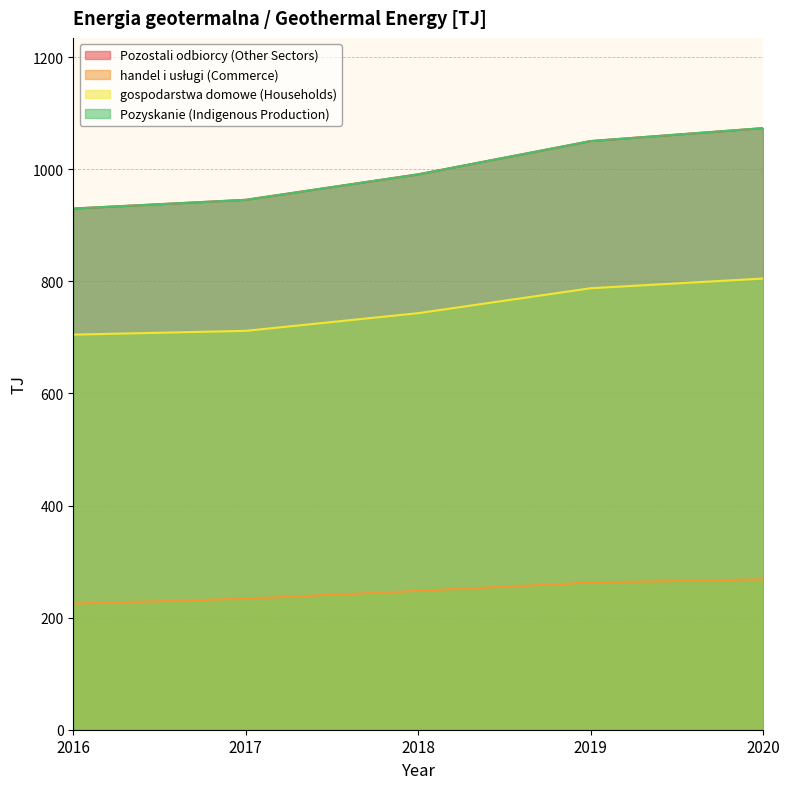

Is it true that gospodarstwa domowe (Households) equals 426.9 at 2020?

False